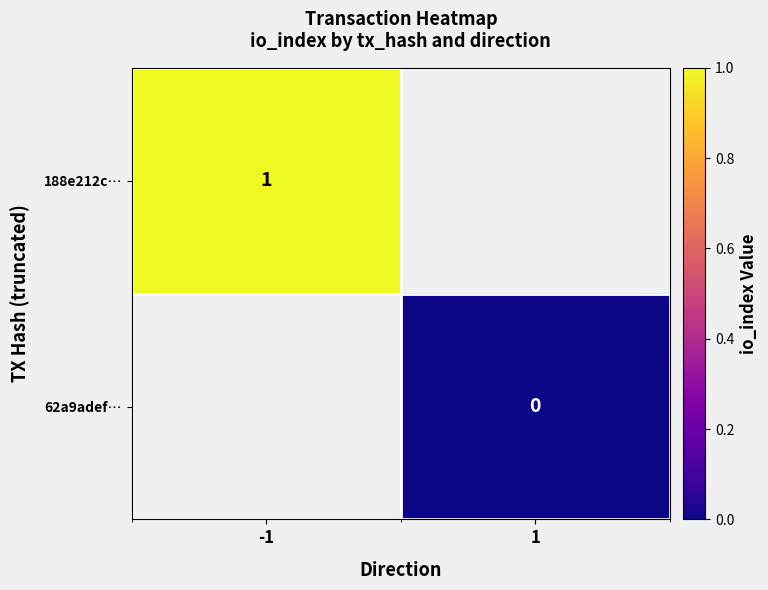

Is it true that 188e212c… equals 1 at -1?

True